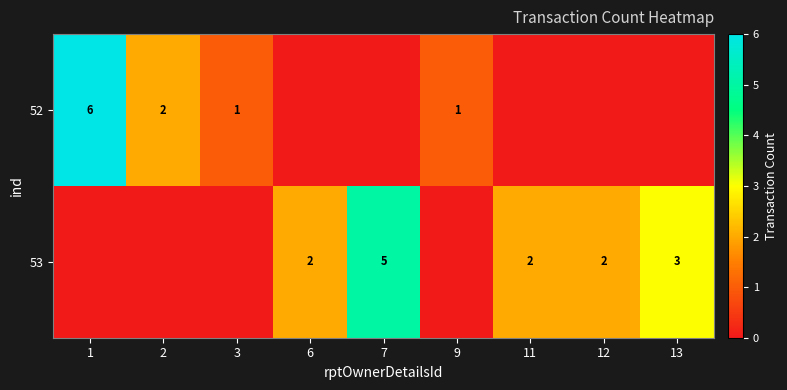

True or false: 53 has a value of 2 at 12.

True